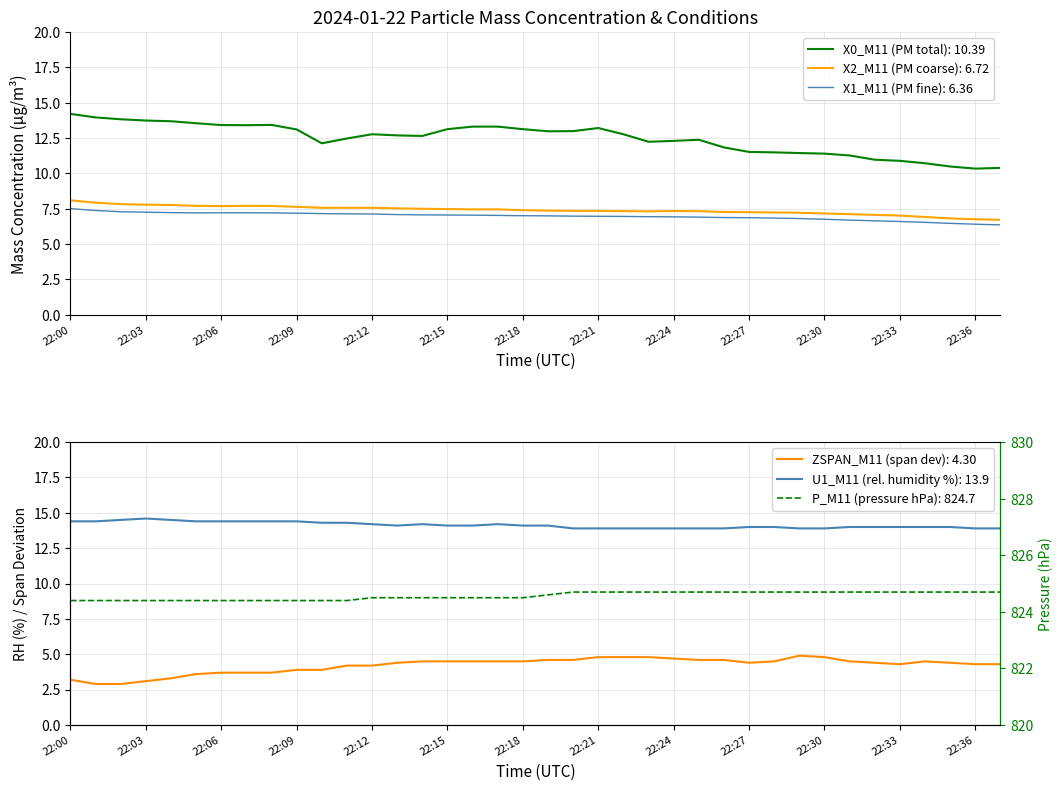

True or false: X1_M11 and X2_M11 intersect in this chart.

False